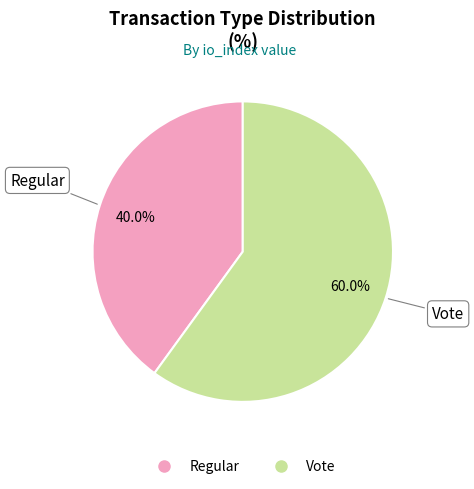

Which category has the smallest portion of the pie?

Regular